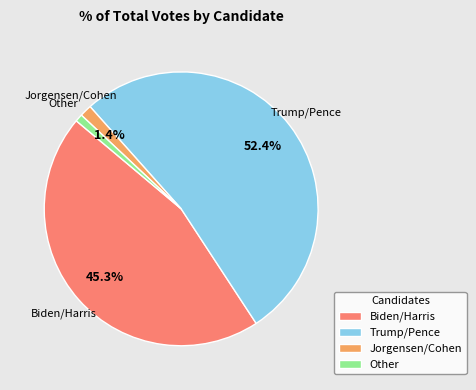

How many segments does this pie chart have?

4